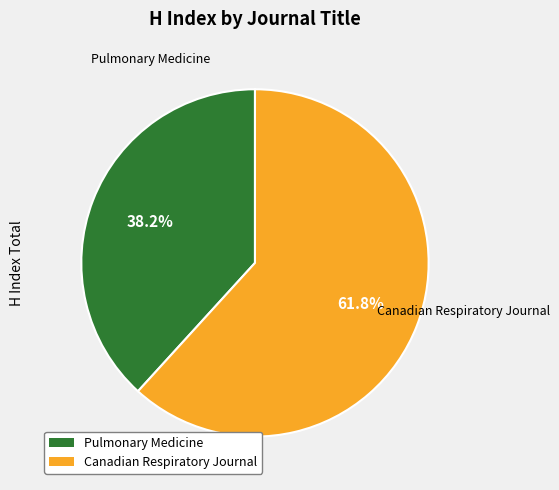

Between Pulmonary Medicine and Canadian Respiratory Journal, which is larger?

Canadian Respiratory Journal